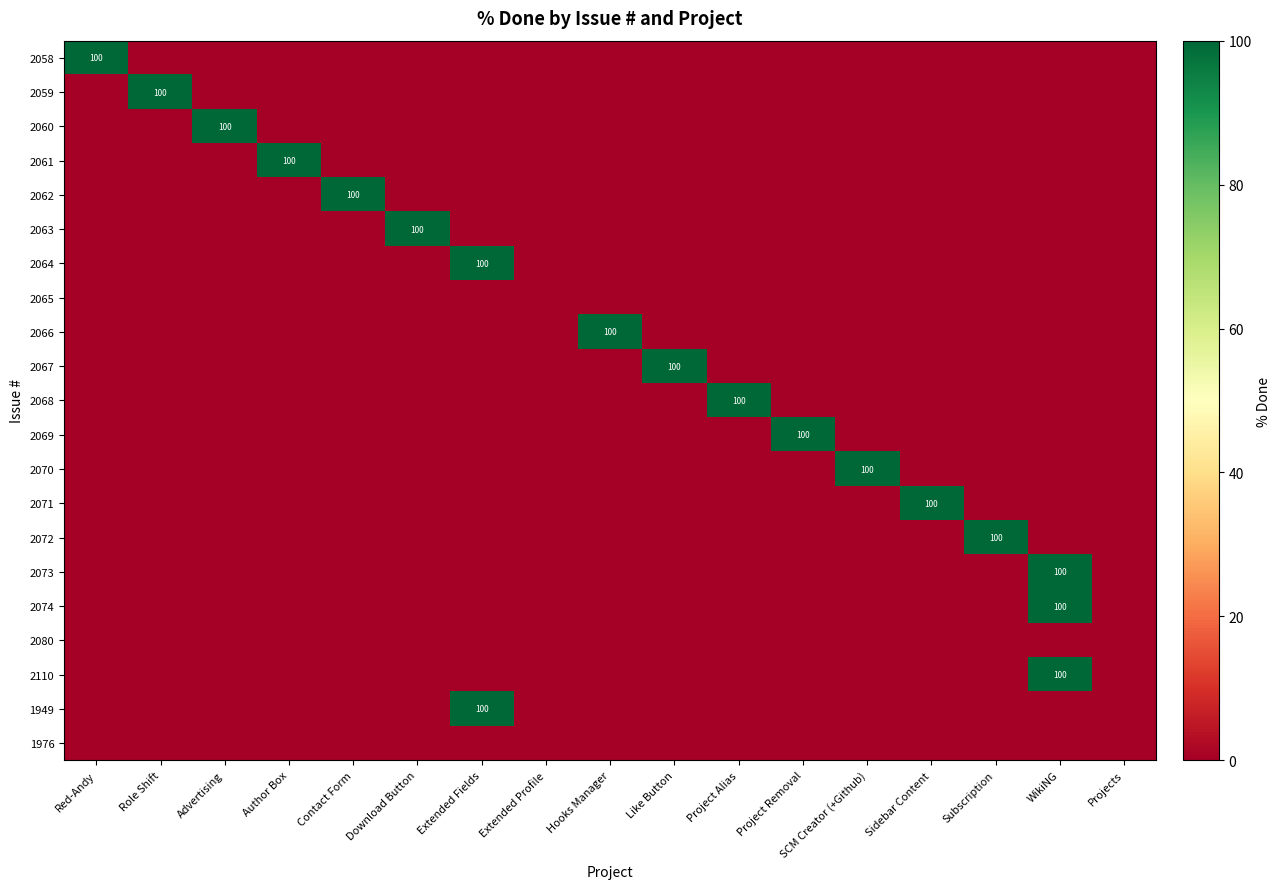

The 2066 series shows 166 at Hooks Manager. True or false?

False